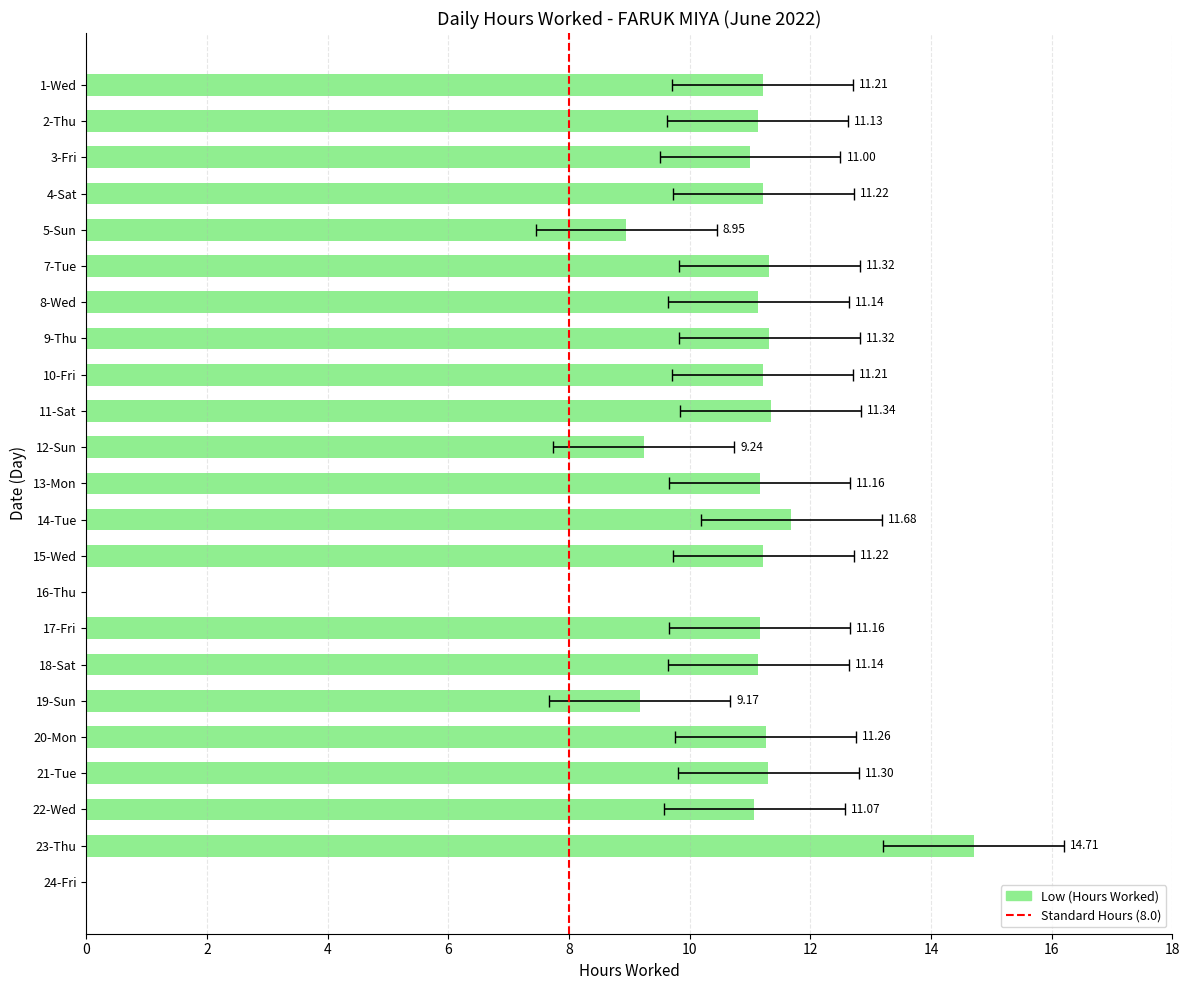

What is the difference between the maximum and minimum values?

14.7